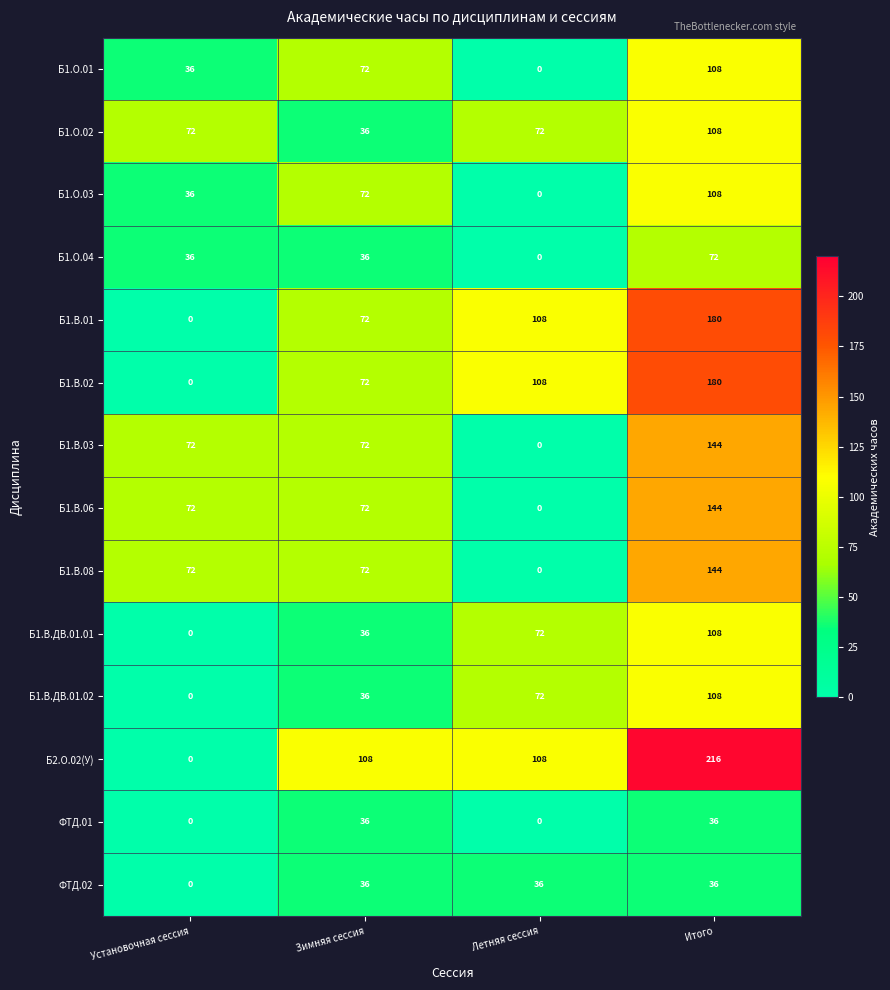

What is the total value across all series at Зимняя сессия?

828